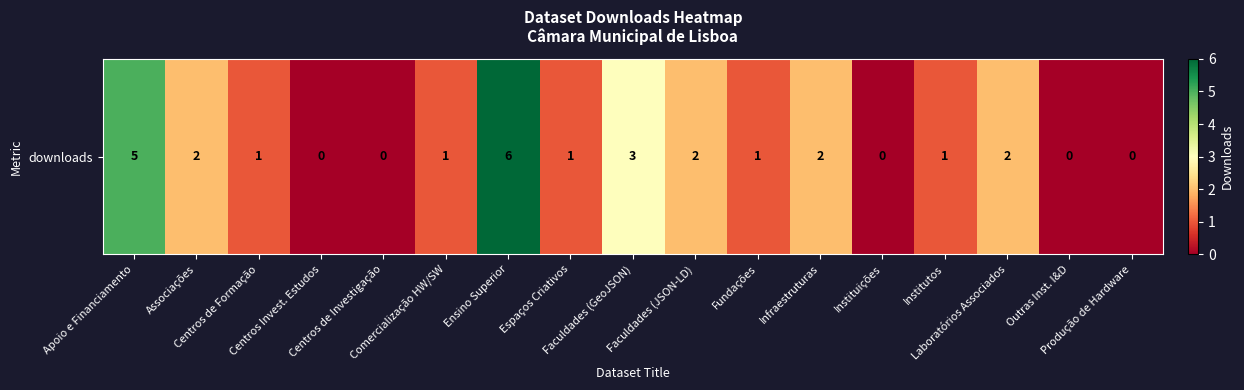

How many values are between 0 and 2?

14